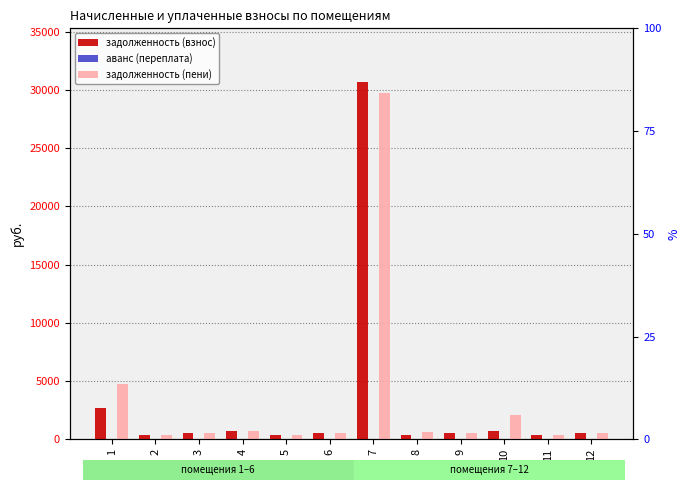

Between 2 and 6, which is larger?

6